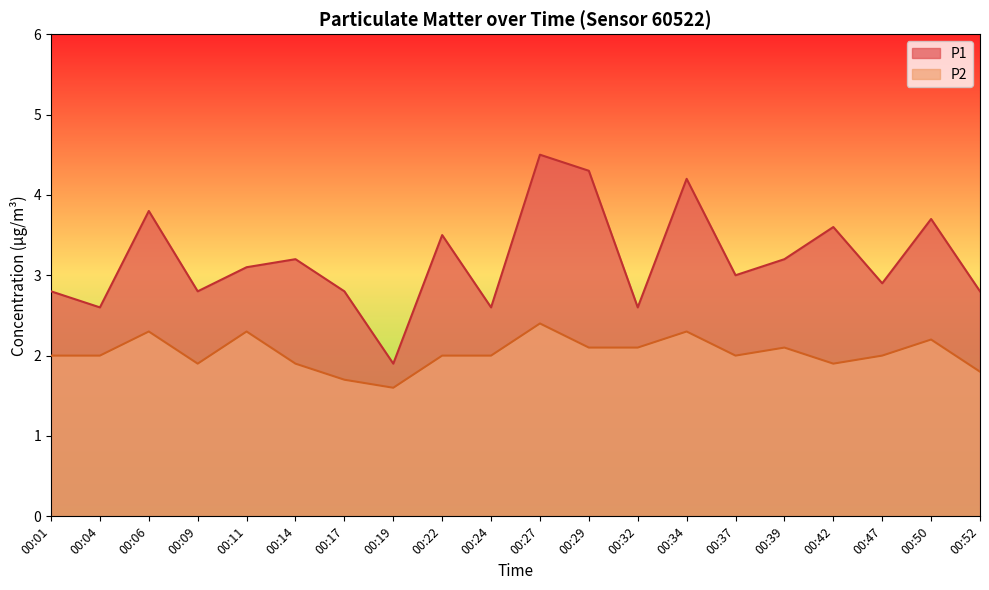

Which series has the largest total across all categories?

P1